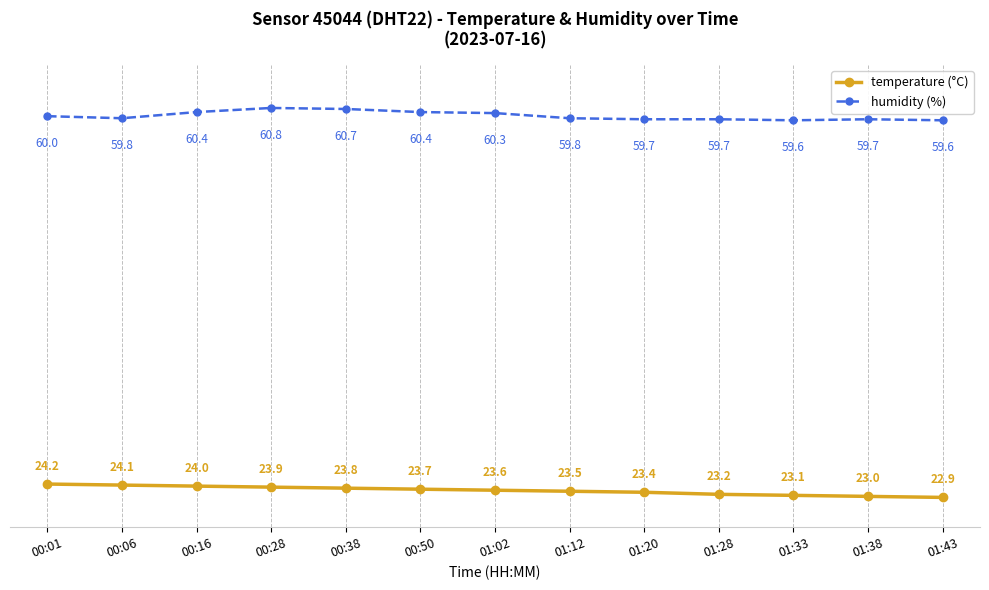

Rank the series by their average value, from lowest to highest.

temperature (°C), humidity (%)